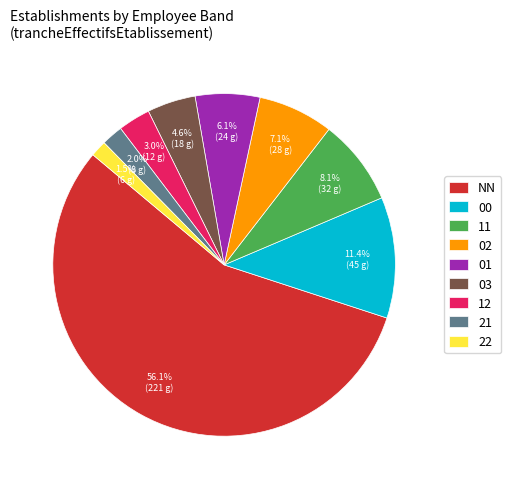

What percentage is NOT represented by 00?

88.6%